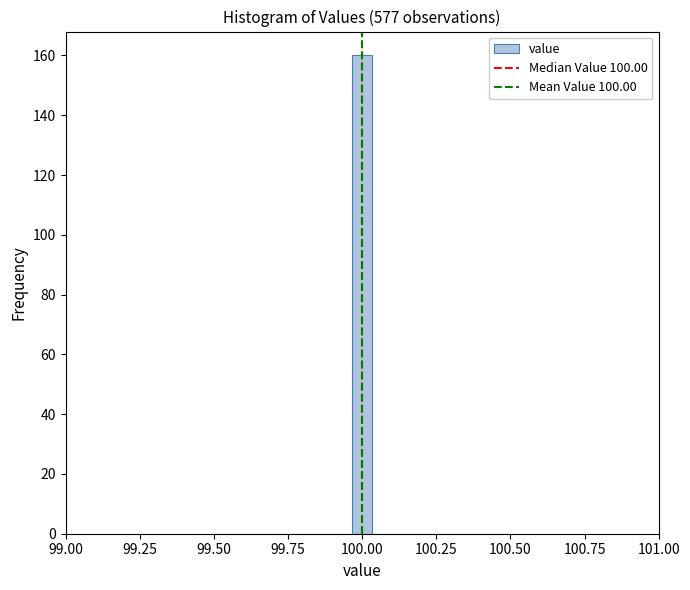

Read against the x-axis, roughly where is the centre of the tallest bar?

100.00